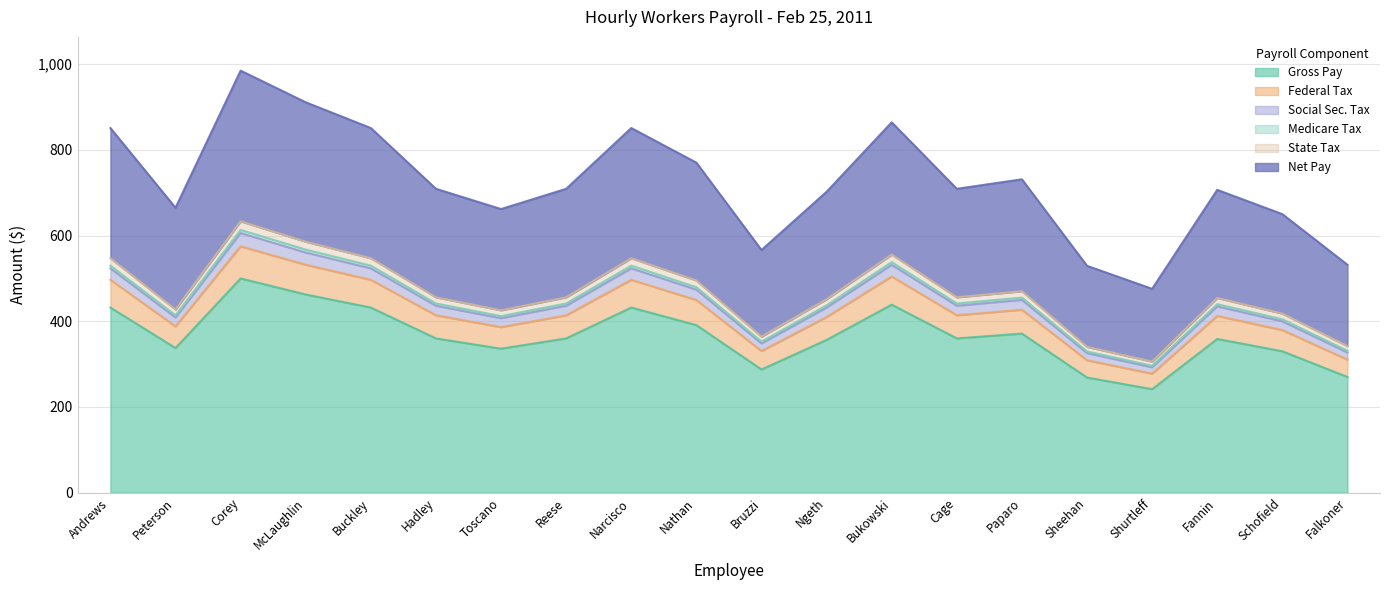

The value of Gross Pay at Toscano is 336.0. True or false?

True